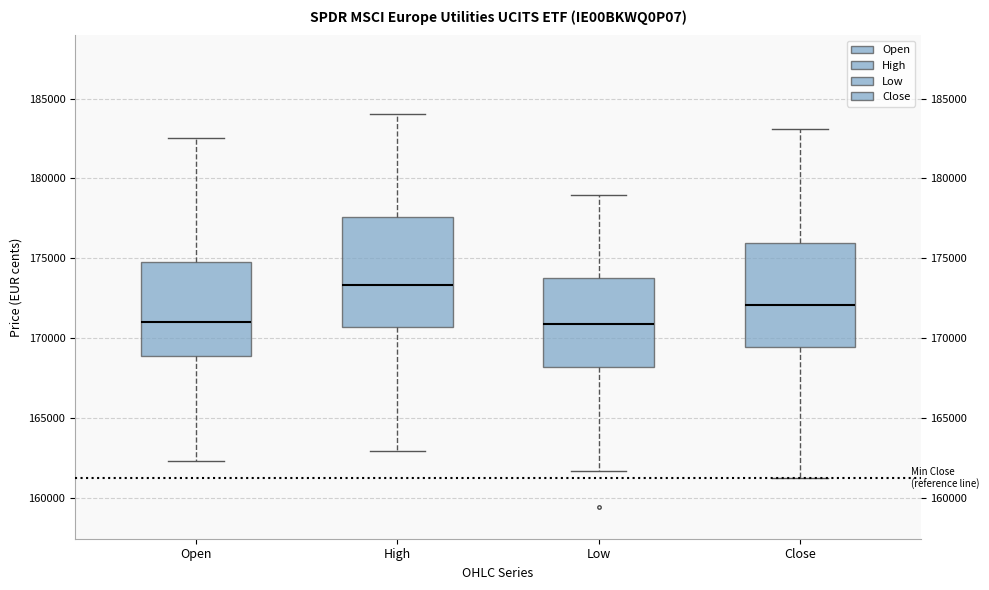

Reading left to right, read every box against the y-axis: the position of its median line, the range the box covers, and the ends of its whiskers. The values are not printed on the chart, so give them approximately, as read against the axis.

Open: median 171000, box 169000 to 175000, whiskers 162500 to 182500
High: median 173500, box 170500 to 177500, whiskers 163000 to 184000
Low: median 171000, box 168000 to 174000, whiskers 161500 to 179000
Close: median 172000, box 169500 to 176000, whiskers 161000 to 183000